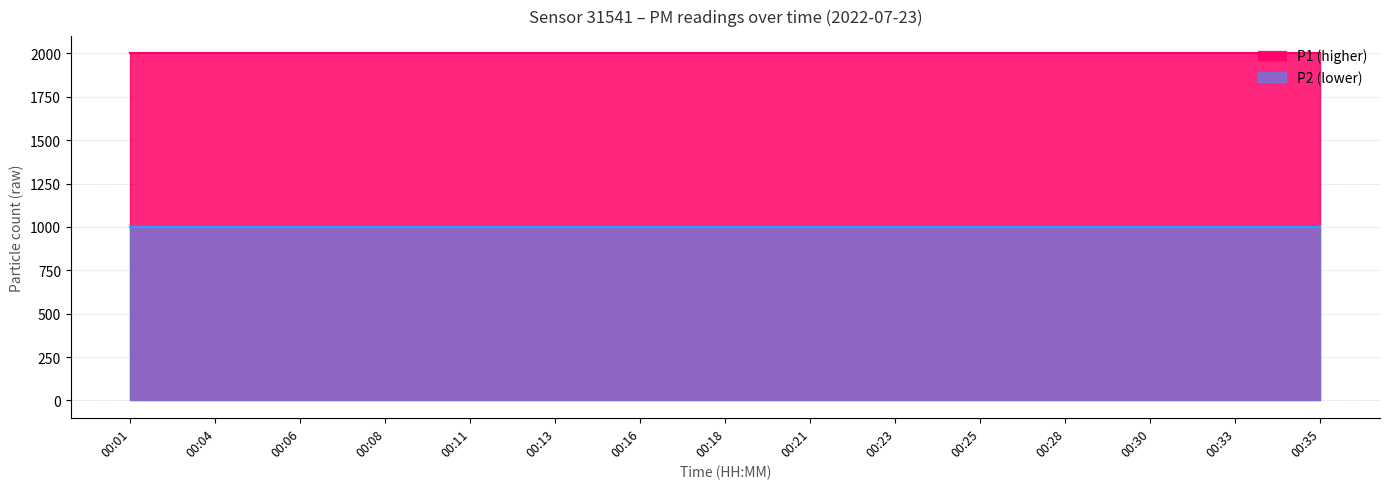

Which category has the lowest value across all series?

00:01